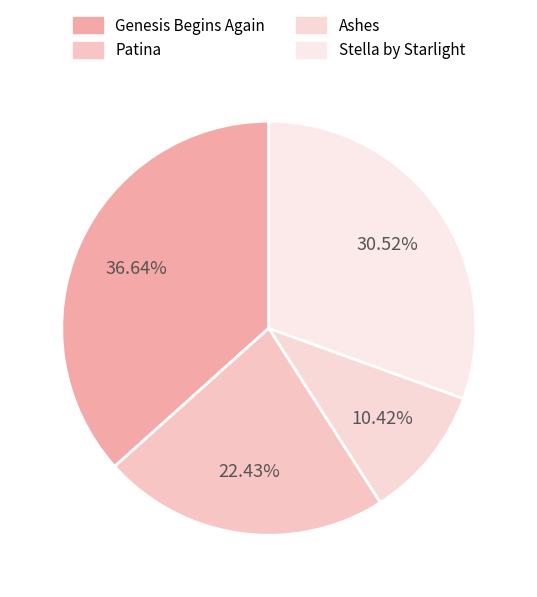

Which category has the biggest portion of the pie?

Genesis Begins Again